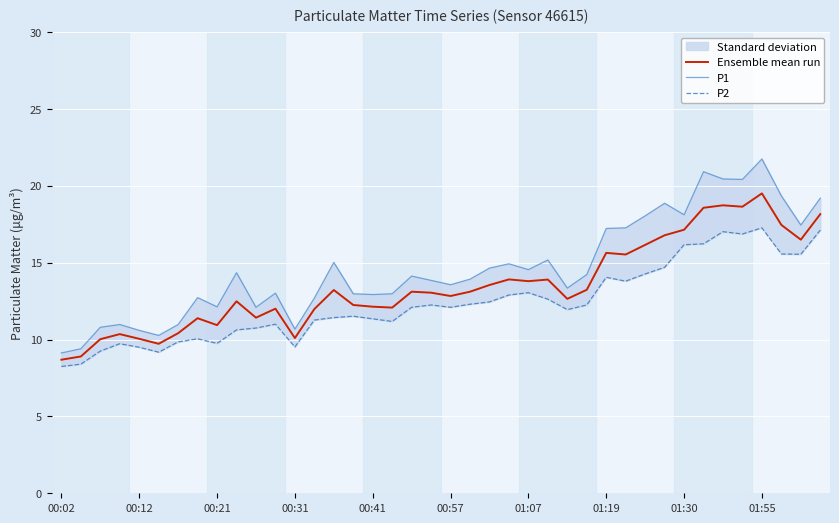

What is the spread (max minus min) of values at 33?

4.7